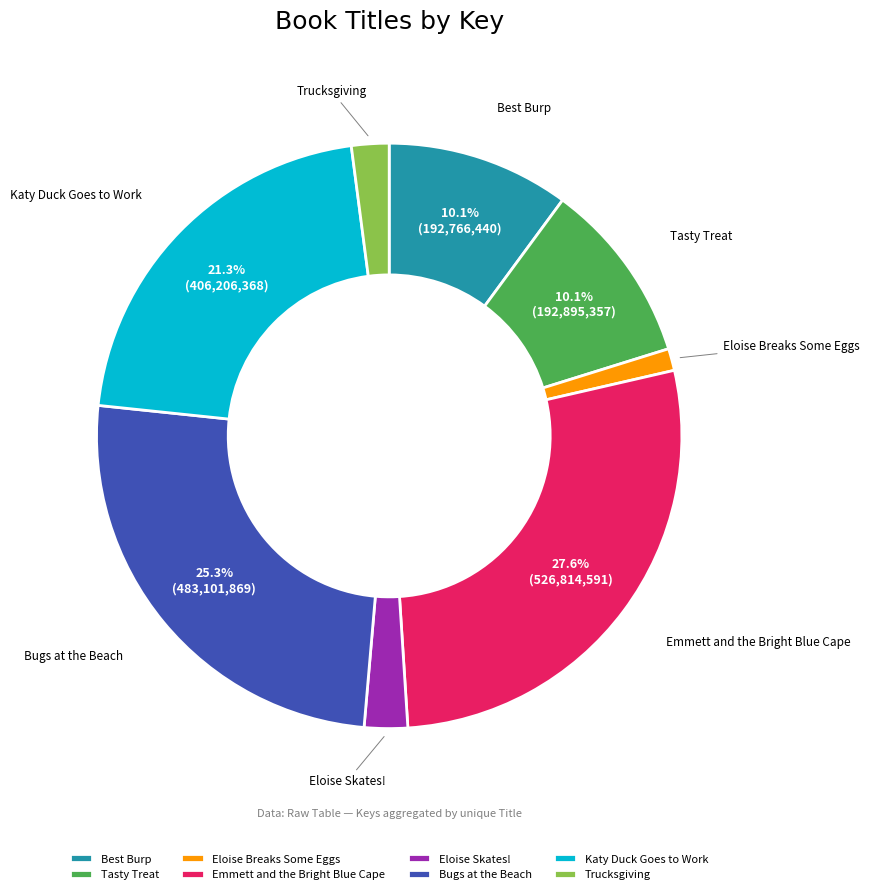

To the nearest percent, what is the difference between the Bugs at the Beach and Emmett and the Bright Blue Cape slice percentages?

2%